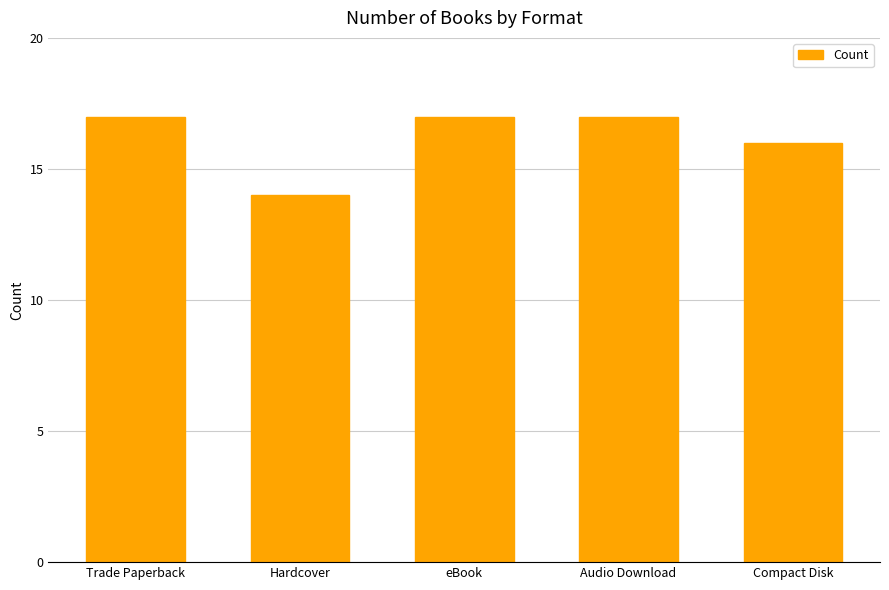

What is the label of the 3rd bar from the left?

eBook